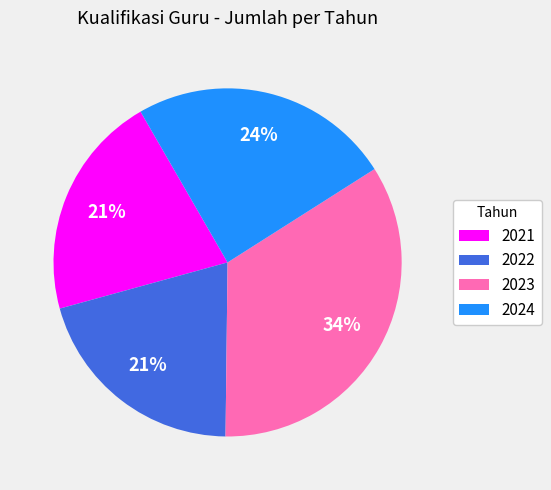

What percentage is the 2023 slice, to the nearest percent?

34%